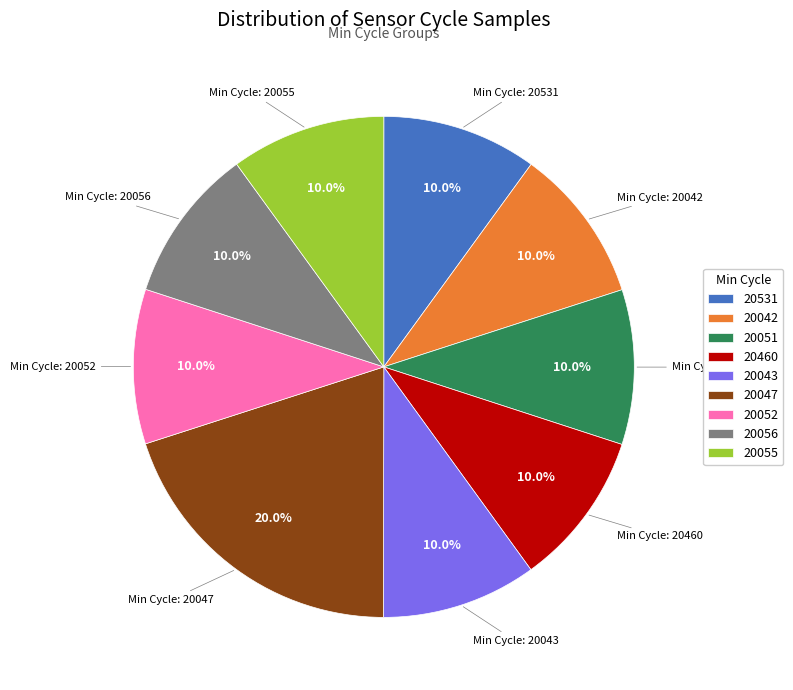

Is there a majority slice in this chart?

No